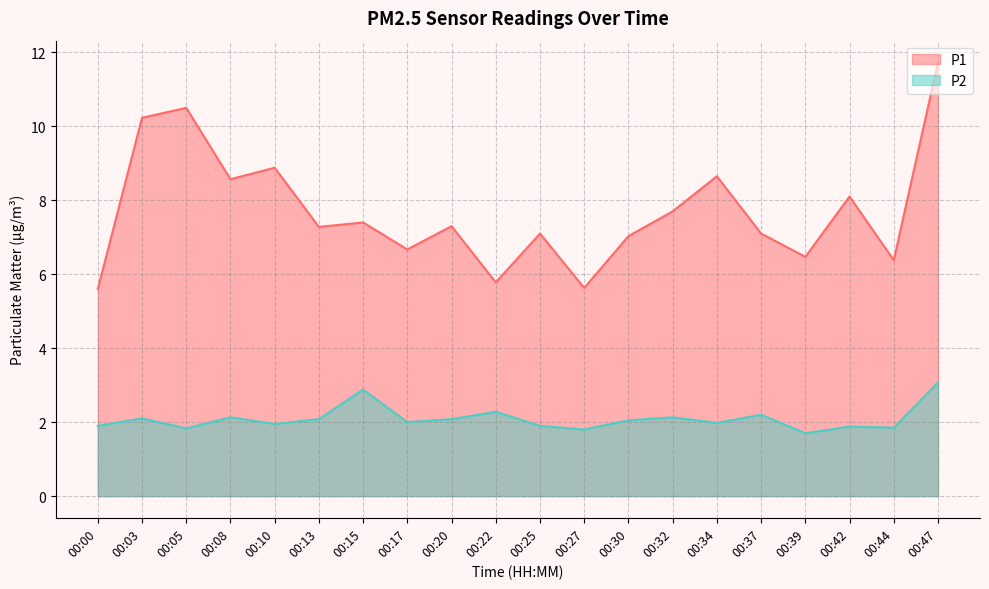

True or false: P2 and P1 cross at least once.

False